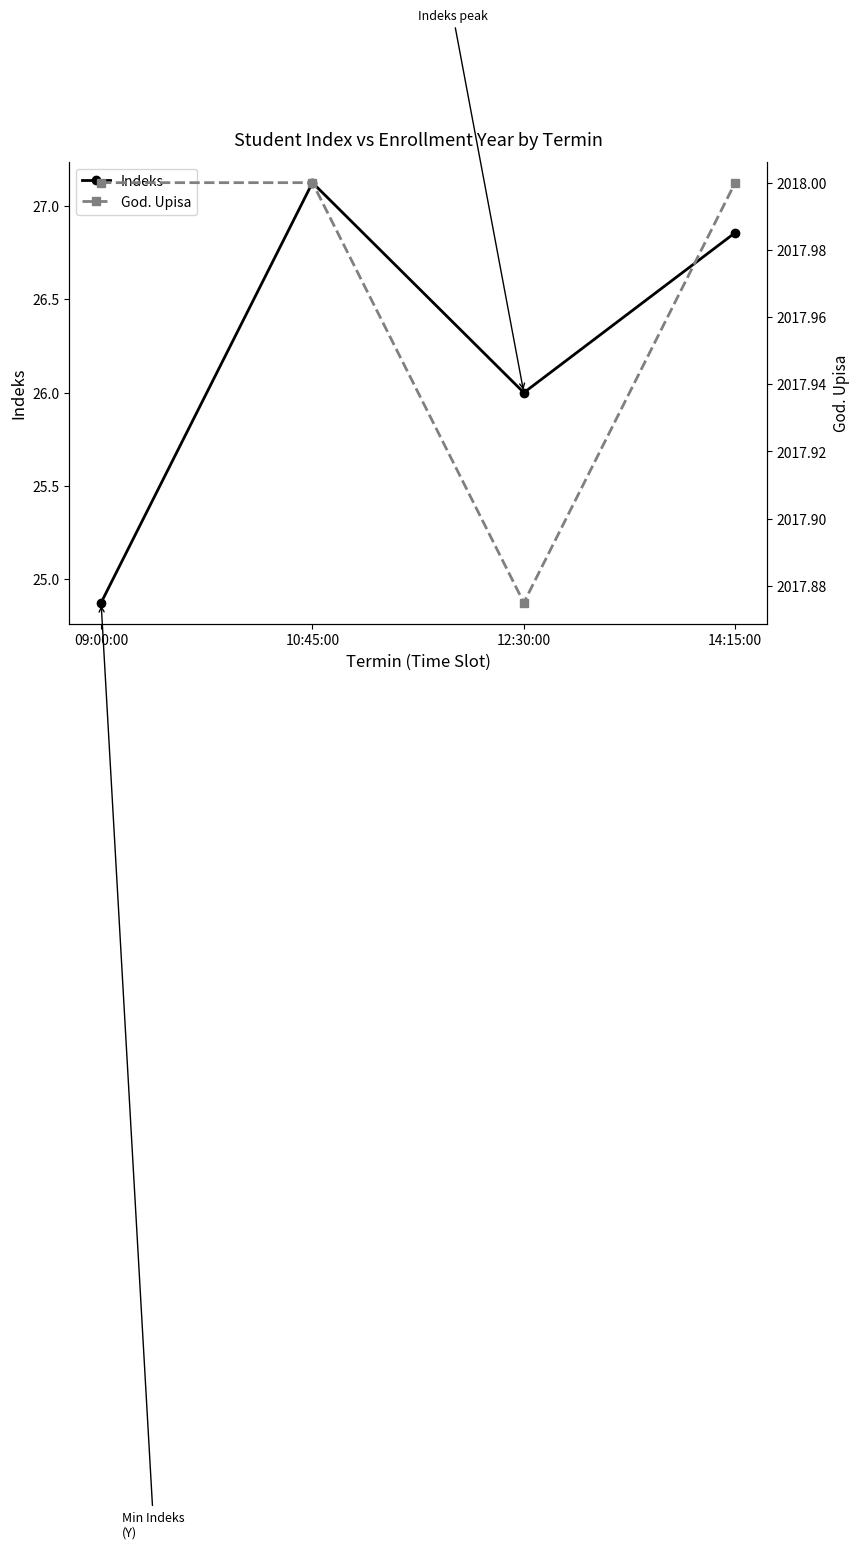

What position from the right is 09:00:00?

4